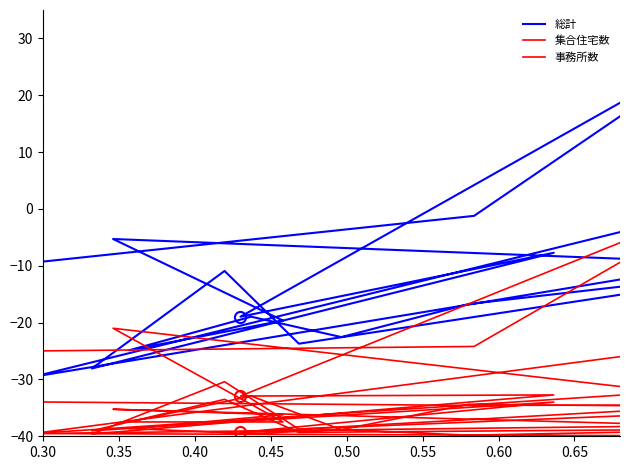

Which series has the widest spread of values?

総計